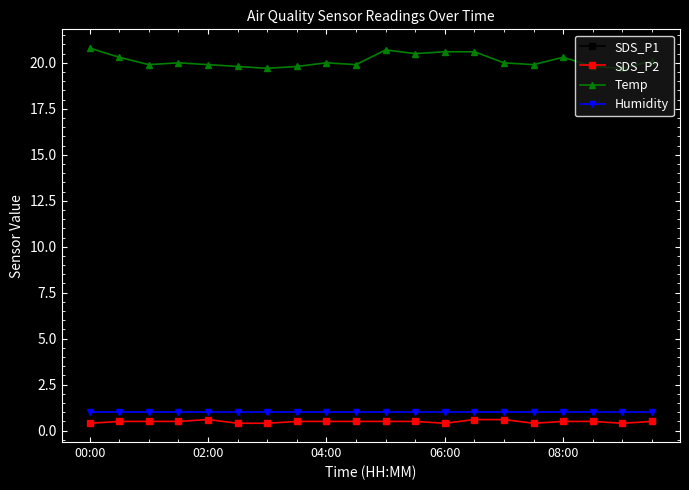

What are all the series names shown in the legend?

SDS_P1, SDS_P2, Temp, Humidity